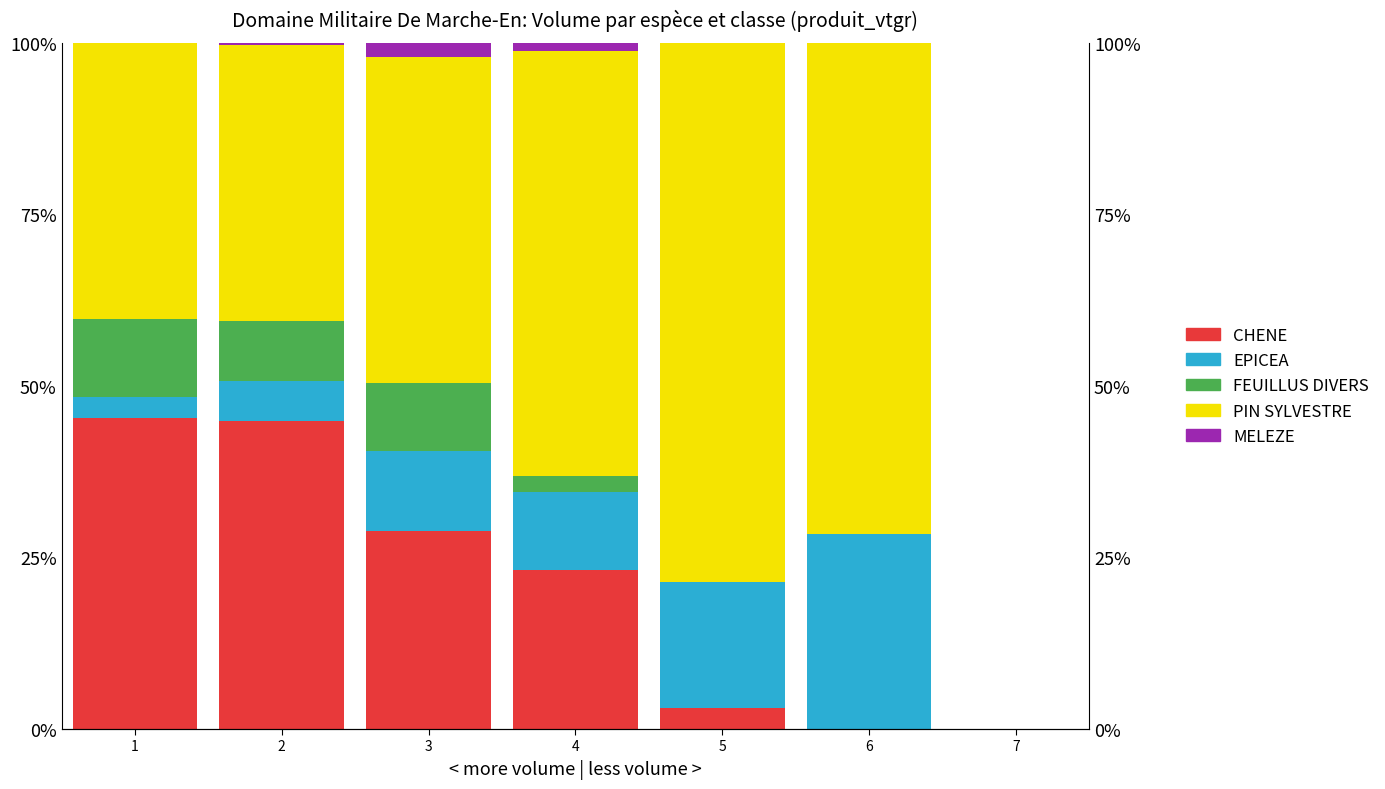

List the series in order of their peak value, lowest first.

MELEZE, FEUILLUS DIVERS, EPICEA, CHENE, PIN SYLVESTRE